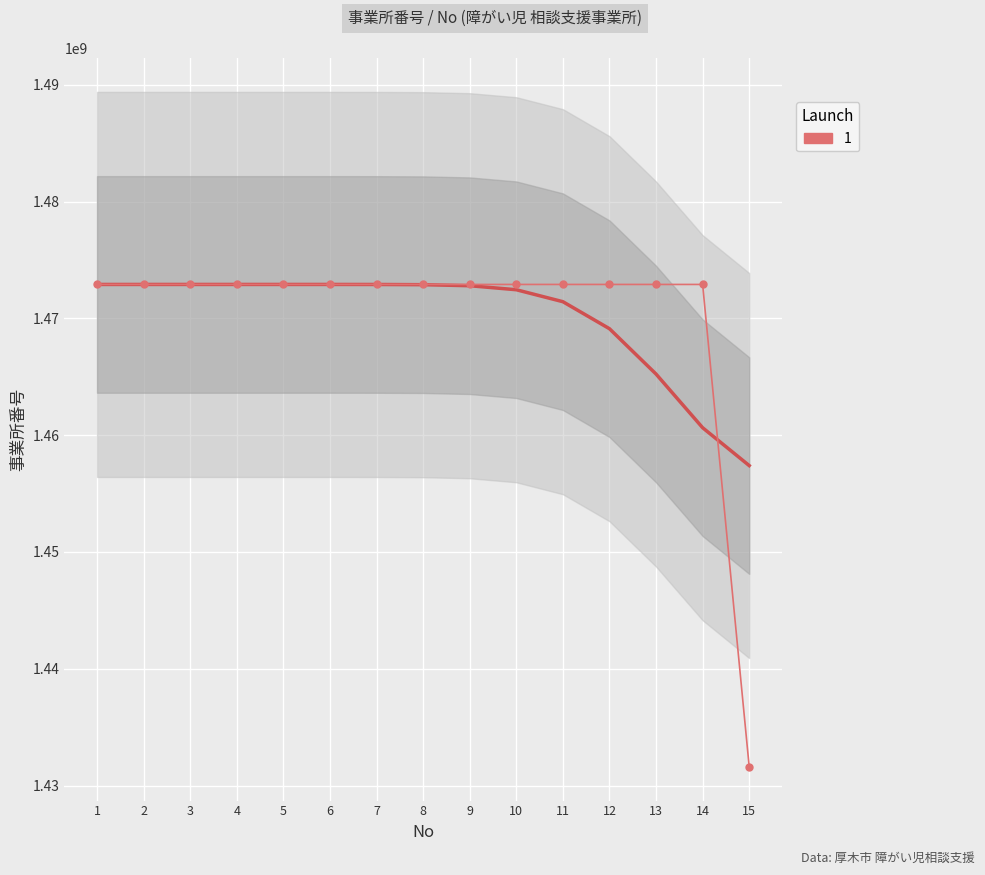

Which label corresponds to the largest value in the chart?

14